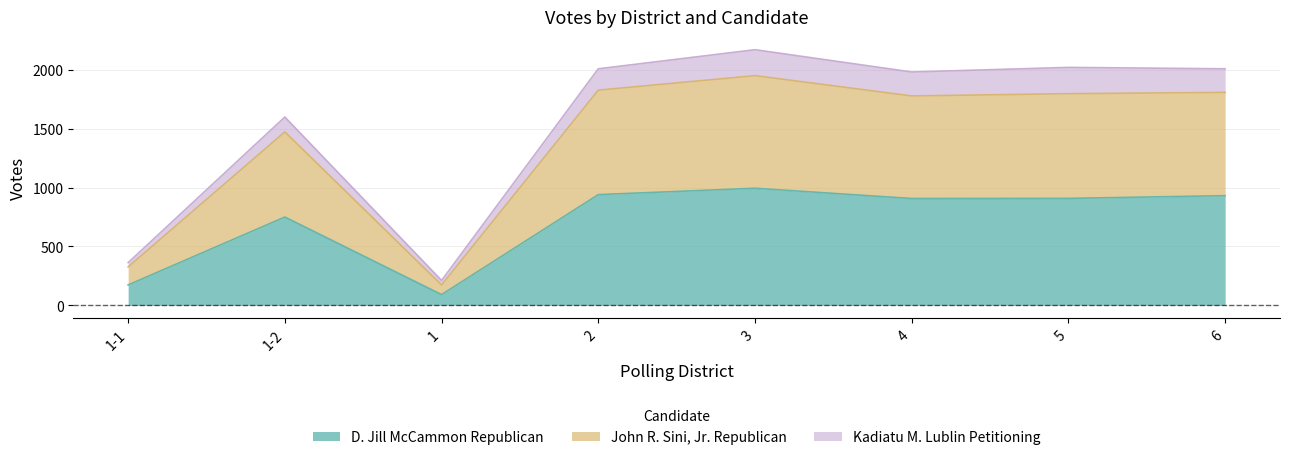

Rank the categories by D. Jill McCammon Republican value from highest to lowest.

3, 2, 6, 5, 4, 1-2, 1-1, 1